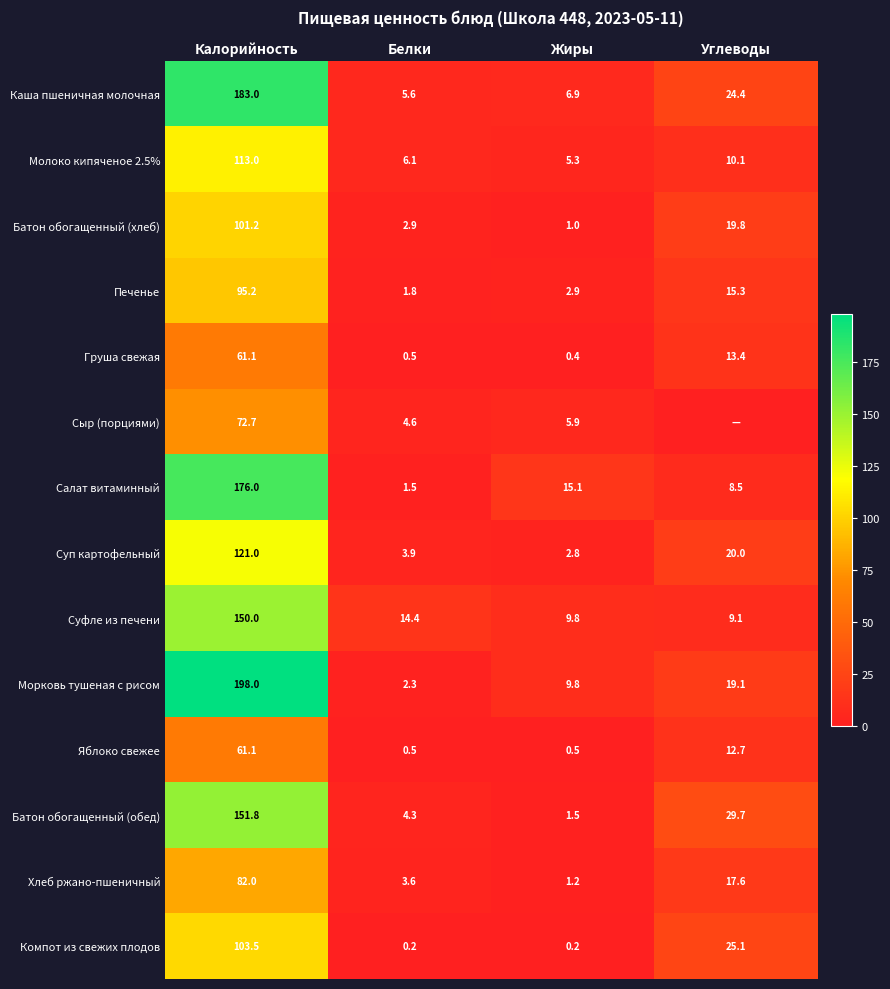

At which label is Суфле из печени closest to 79?

Белки